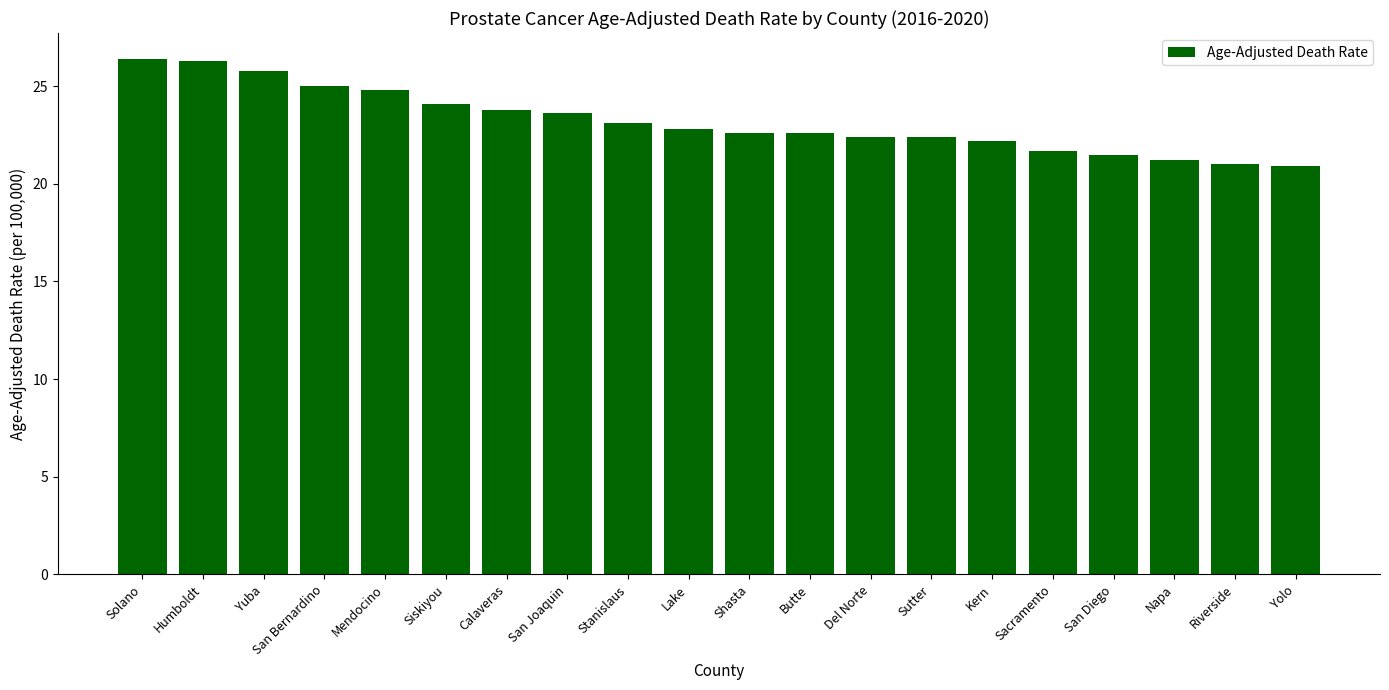

What is the change in value from Siskiyou to Lake?

-1.3